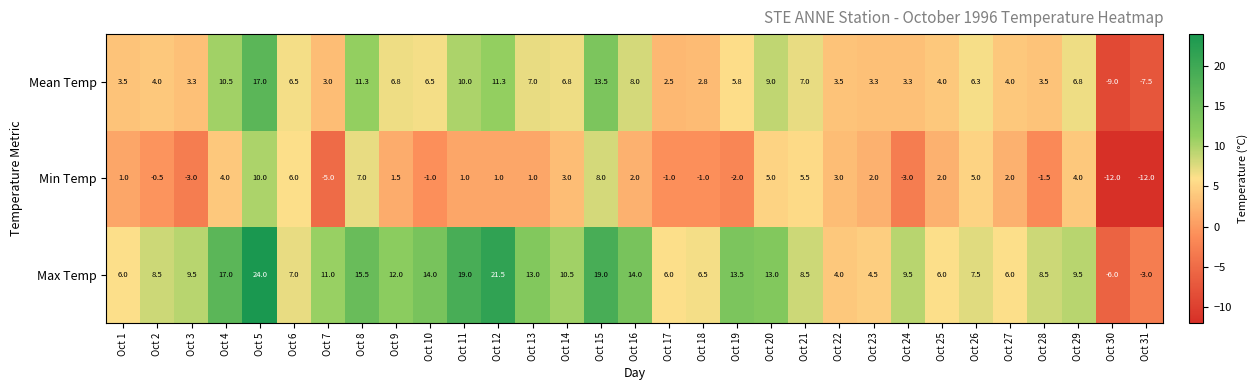

What value does the Min Temp series have at Oct 20?

5.0